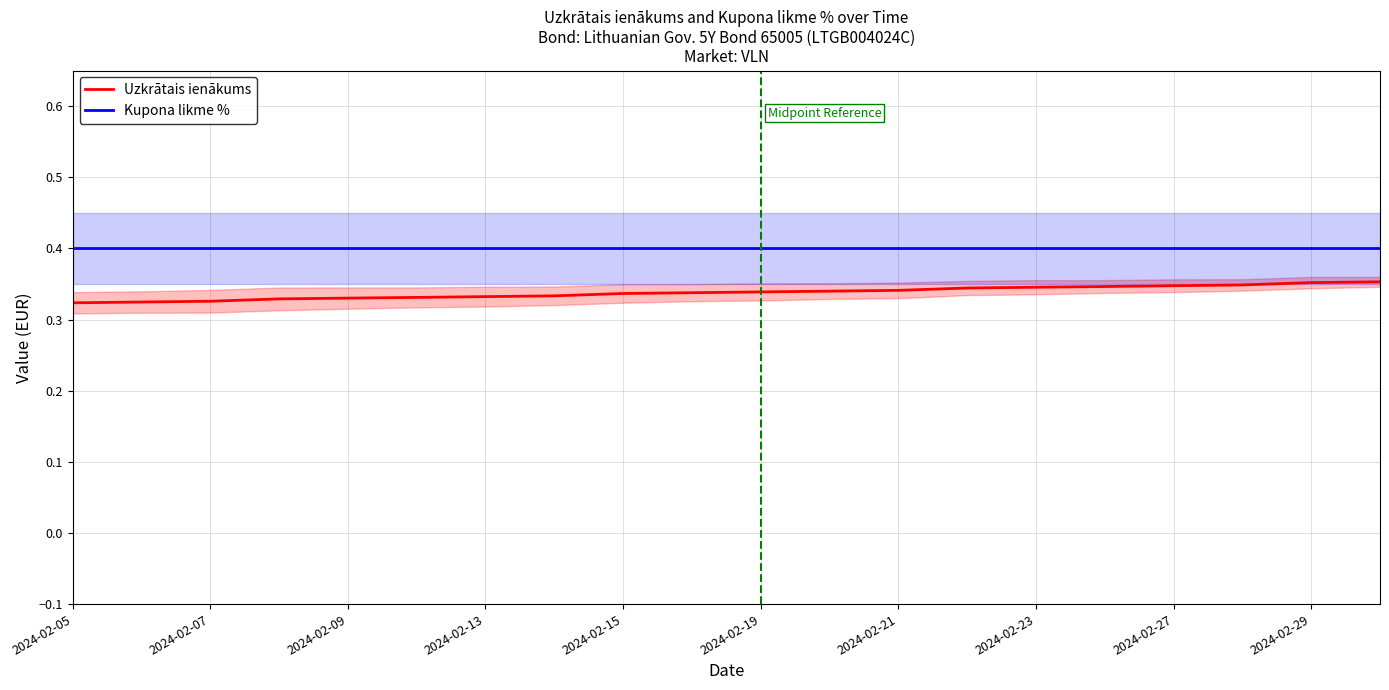

What is the smallest value displayed?

0.3